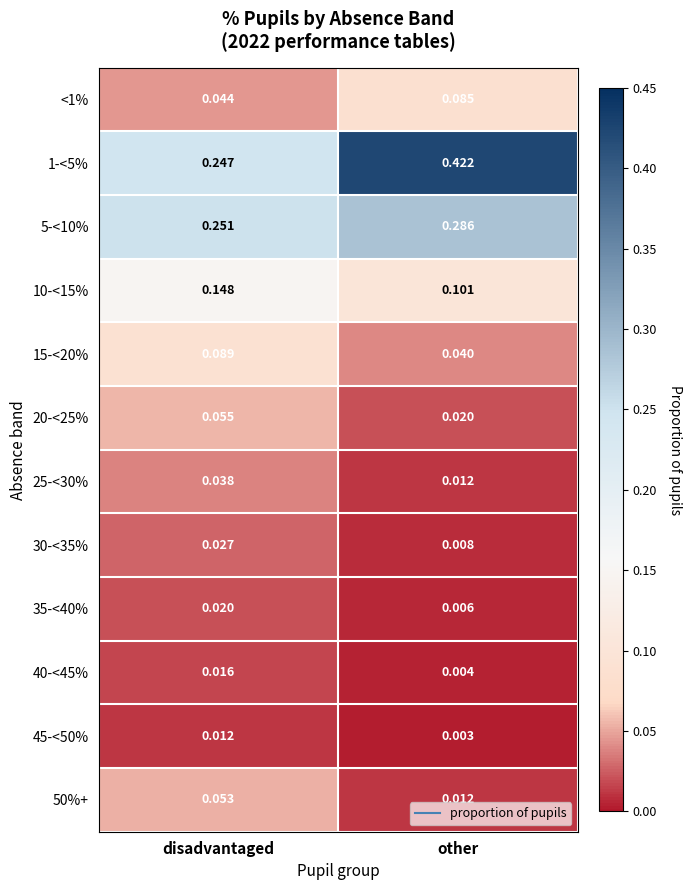

At which category is the sum across all series the highest?

disadvantaged